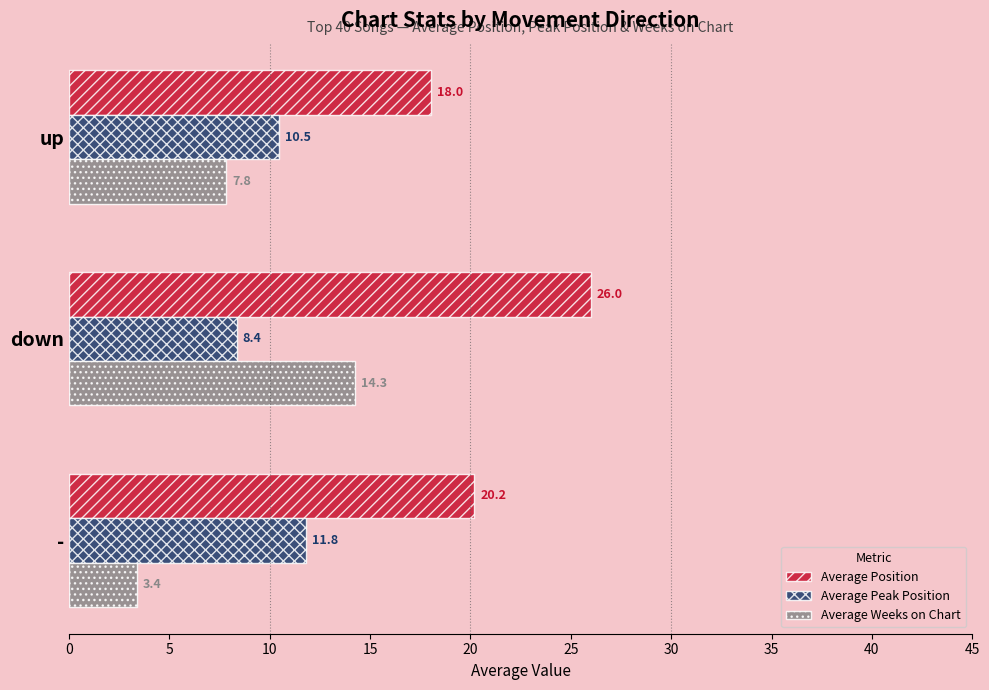

What value does the Average Peak Position series have at -?

11.8